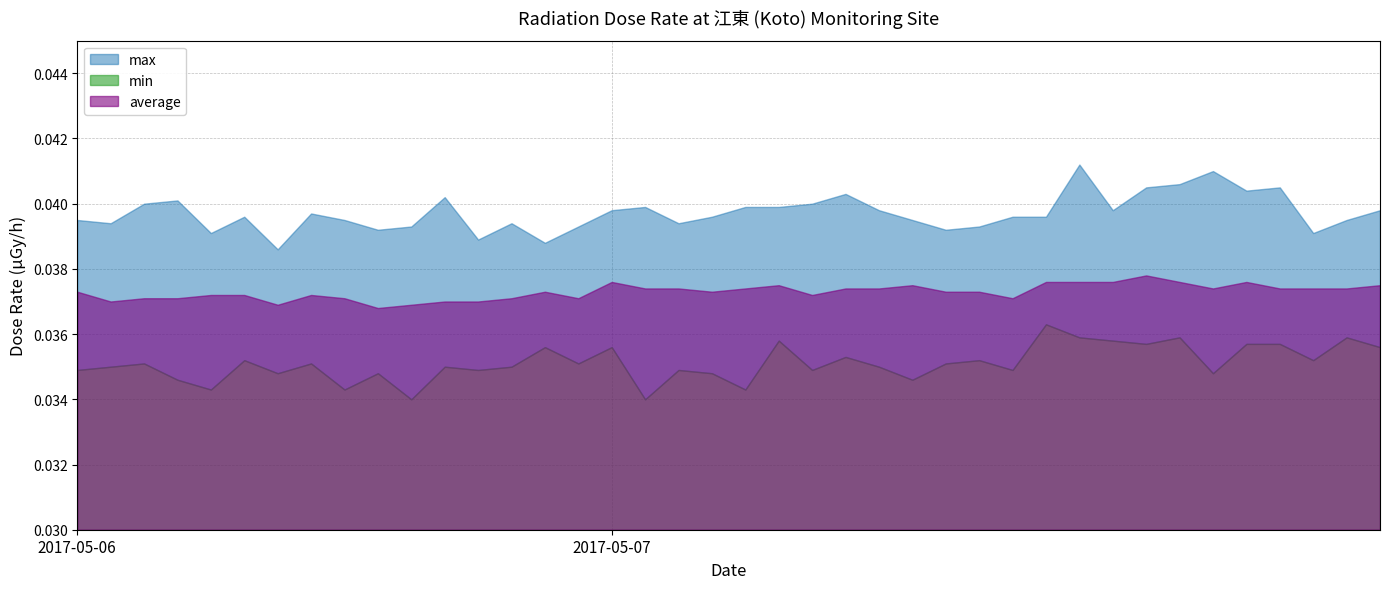

Is the value of min at 2017-05-06 greater than the value of max at 2017-05-06?

No